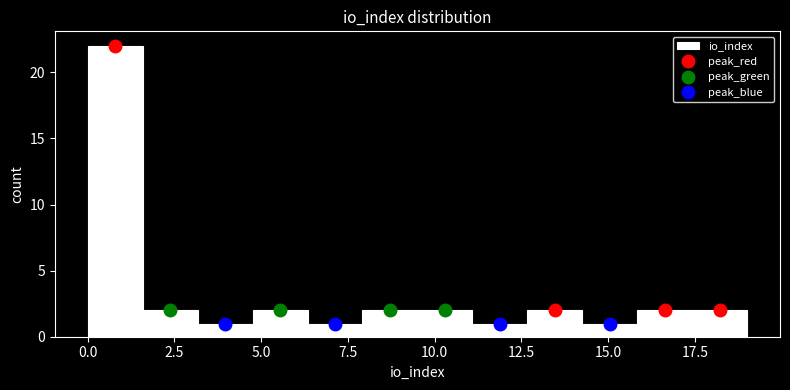

Around what value on the x-axis is the tallest bar? Give the approximate position of its centre, as read against the axis.

1.0